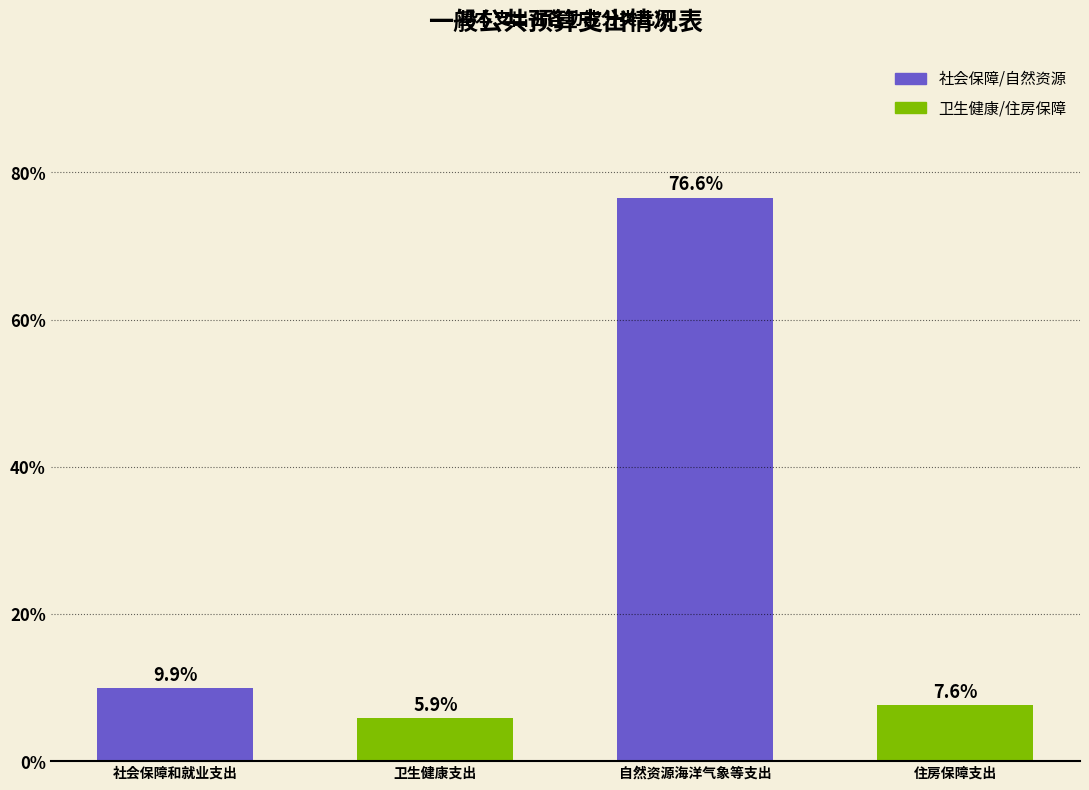

Reading left to right, extract all data points from this chart.

9.9	5.9	76.6	7.6